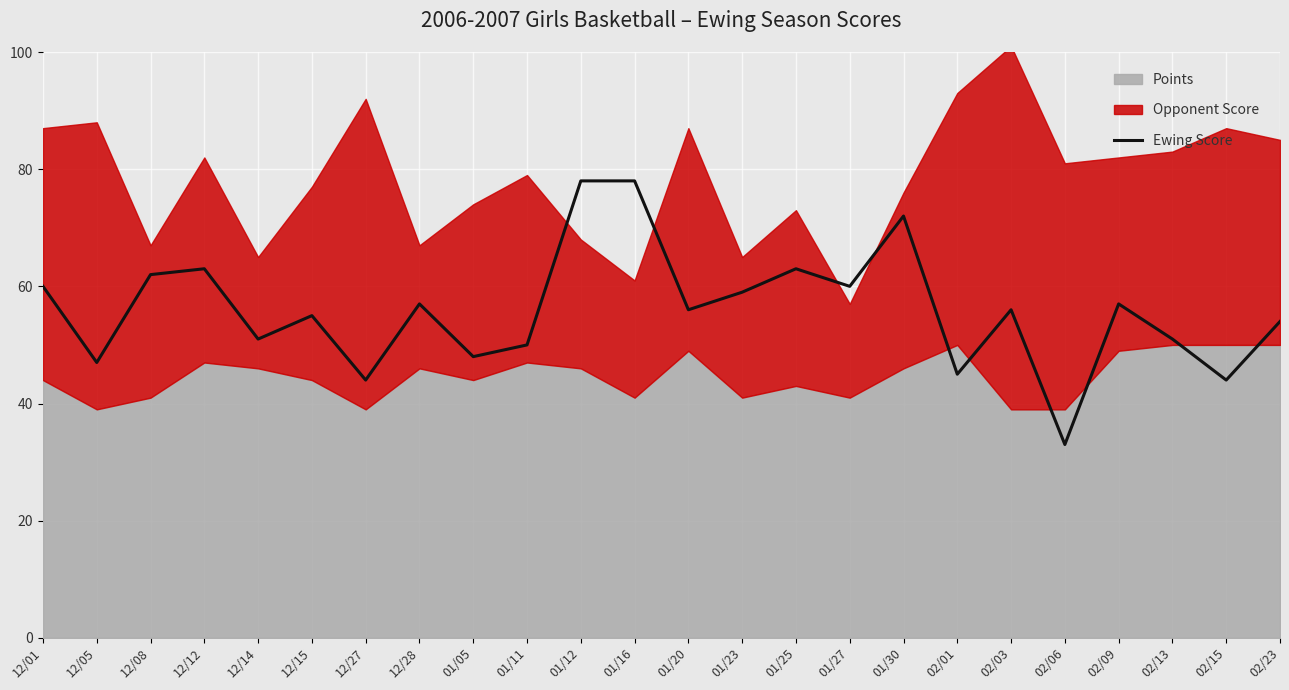

Reading right to left, list all the values displayed in this chart.

02/23=54	02/15=44	02/13=51	02/09=57	02/06=33	02/03=56	02/01=45	01/30=72	01/27=60	01/25=63	01/23=59	01/20=56	01/16=78	01/12=78	01/11=50	01/05=48	12/28=57	12/27=44	12/15=55	12/14=51	12/12=63	12/08=62	12/05=47	12/01=60